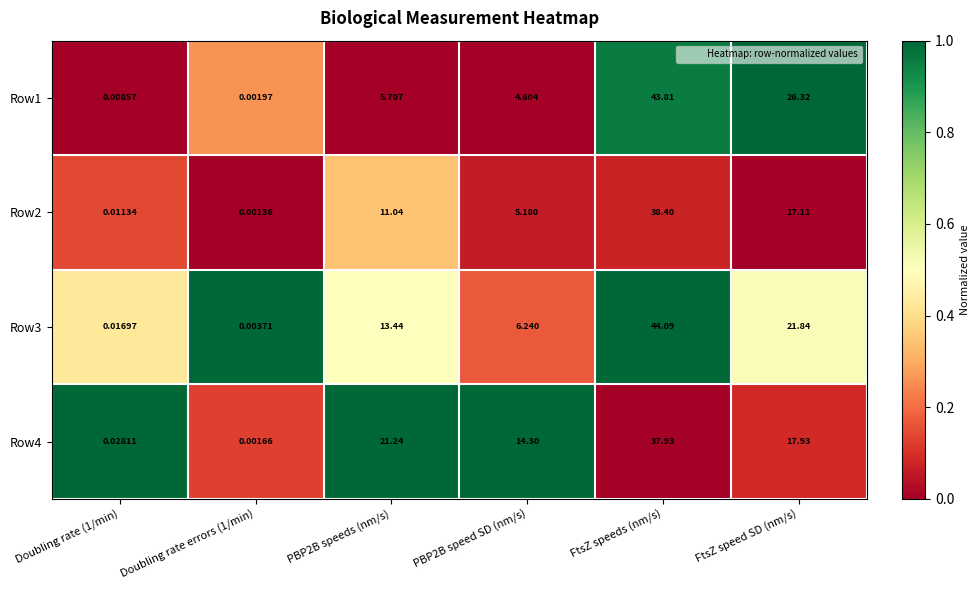

At which category is the sum across all series the highest?

FtsZ speeds (nm/s)